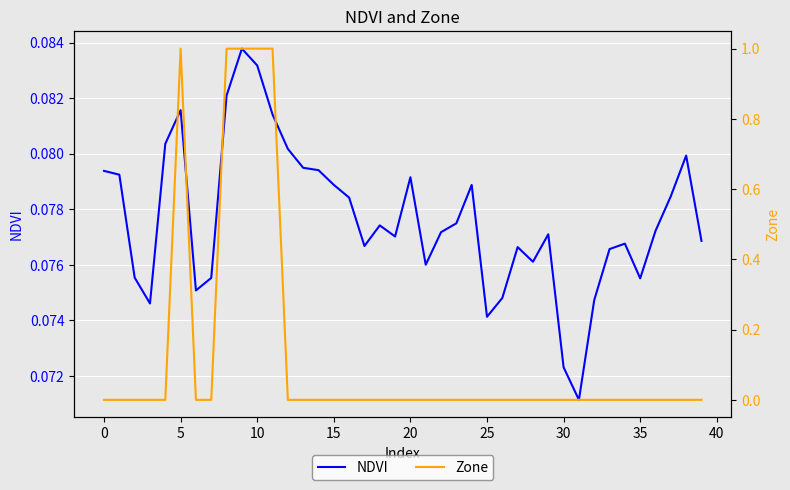

What is the label of the 33rd point from the left?

32